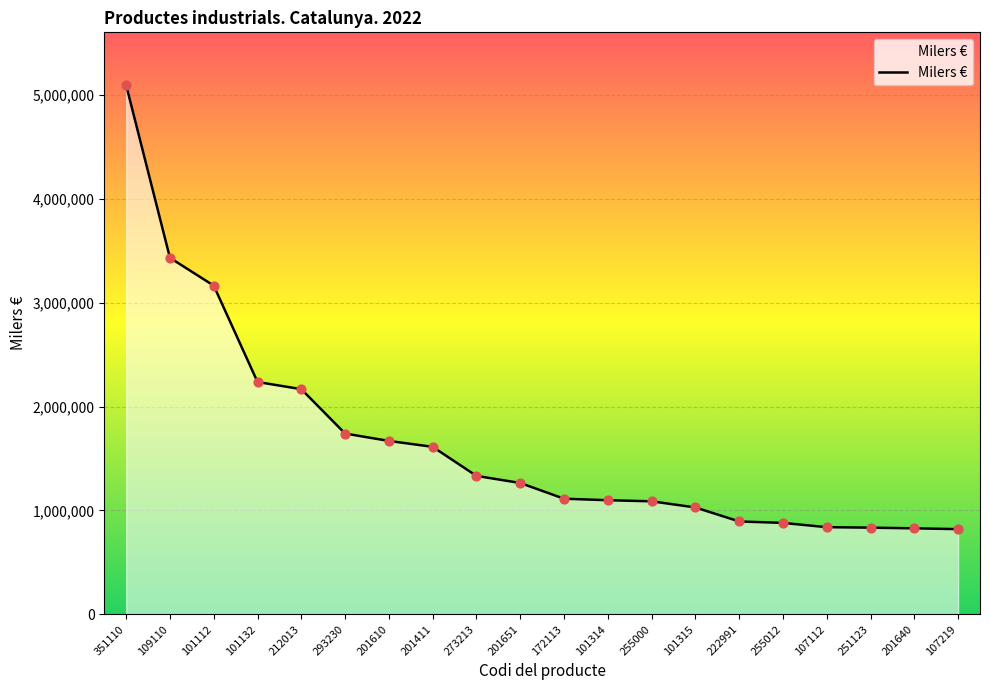

Approximately how many times larger is the value at 273213 compared to 351110?

0.3